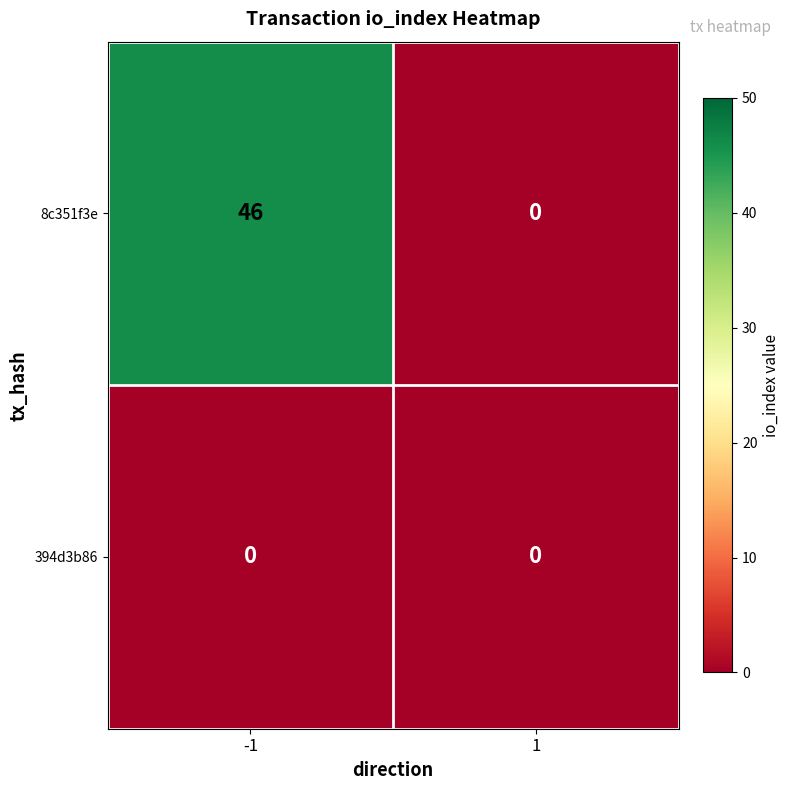

Reading left to right, what are all the values shown in this chart?

8c351f3e: -1=46	1=0
394d3b86: -1=0	1=0